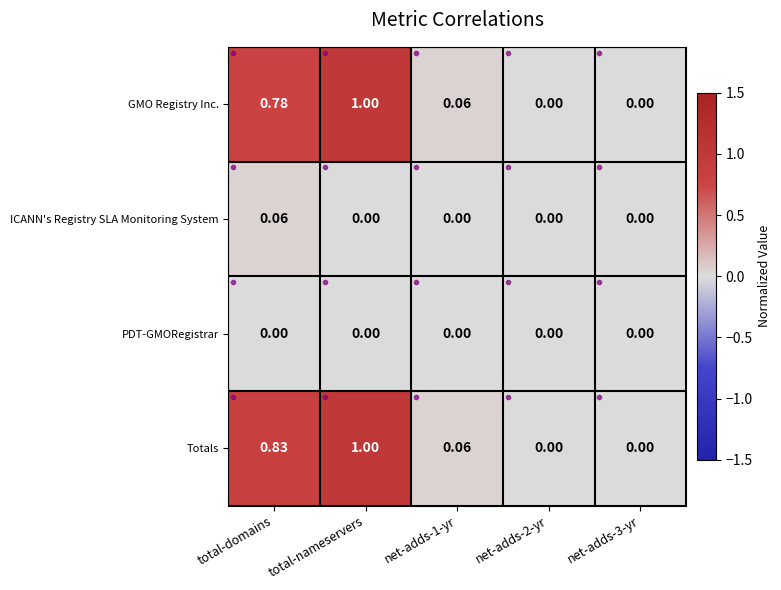

Which series changed the most between total-domains and net-adds-3-yr?

Totals